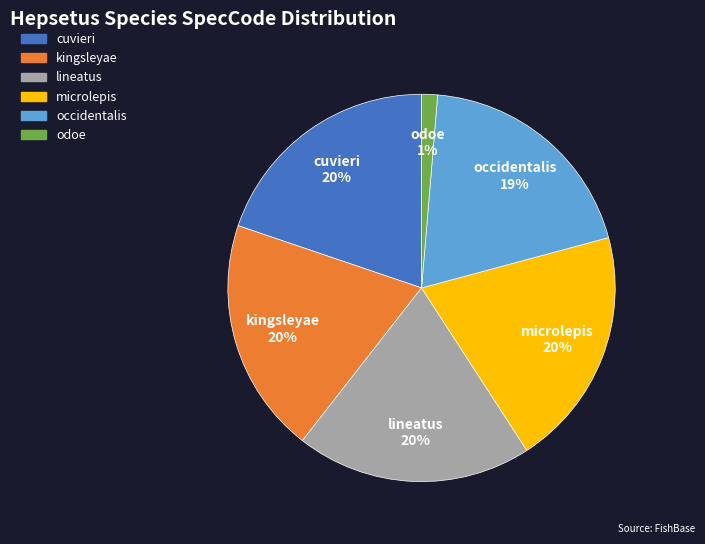

To the nearest percent, what is the combined percentage of odoe and kingsleyae?

21%